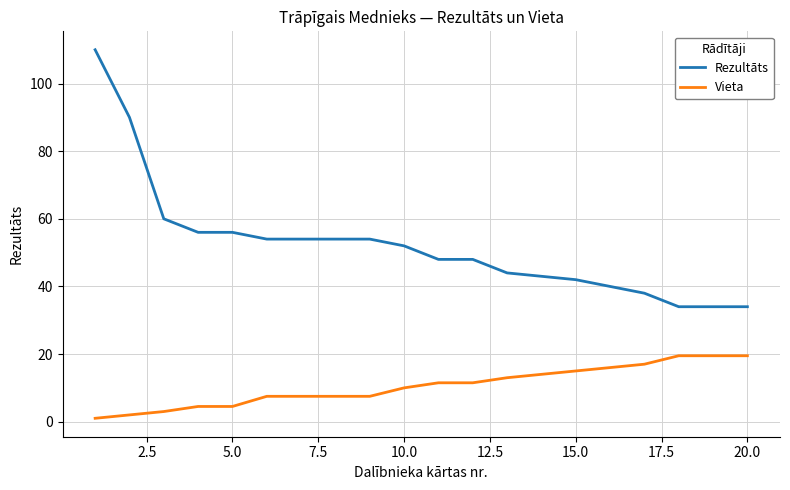

Reading right to left, list all the values displayed in this chart.

Rezultāts: 34.0	34.0	34.0	38.0	40.0	42.0	43.0	44.0	48.0	48.0	52.0	54.0	54.0	54.0	54.0	56.0	56.0	60.0	90.0	110.0
Vieta: 19.5	19.5	19.5	17.0	16.0	15.0	14.0	13.0	11.5	11.5	10.0	7.5	7.5	7.5	7.5	4.5	4.5	3.0	2.0	1.0